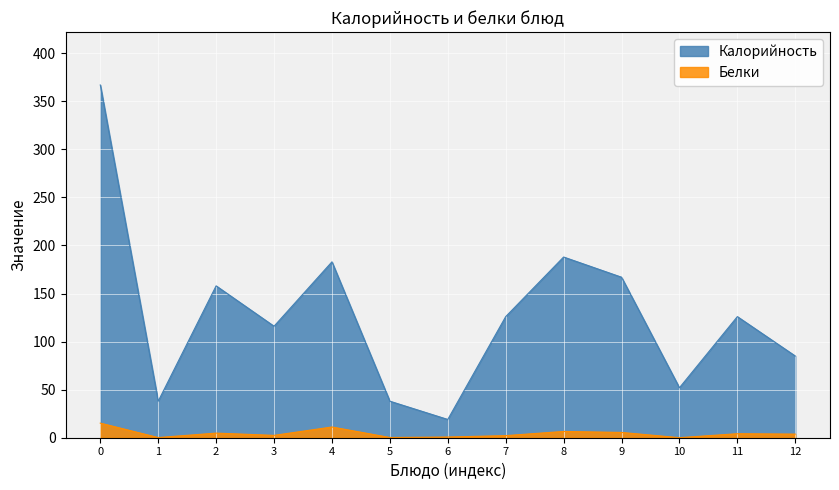

Rank the series at 11 from highest to lowest value.

Калорийность, Белки